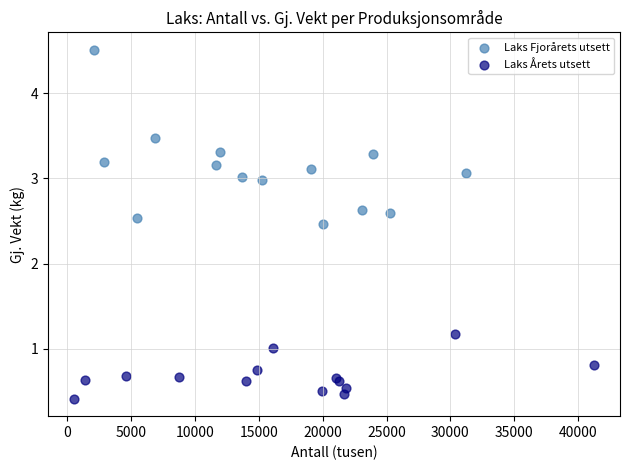

Which series reaches the maximum Y coordinate?

Laks Fjorårets utsett